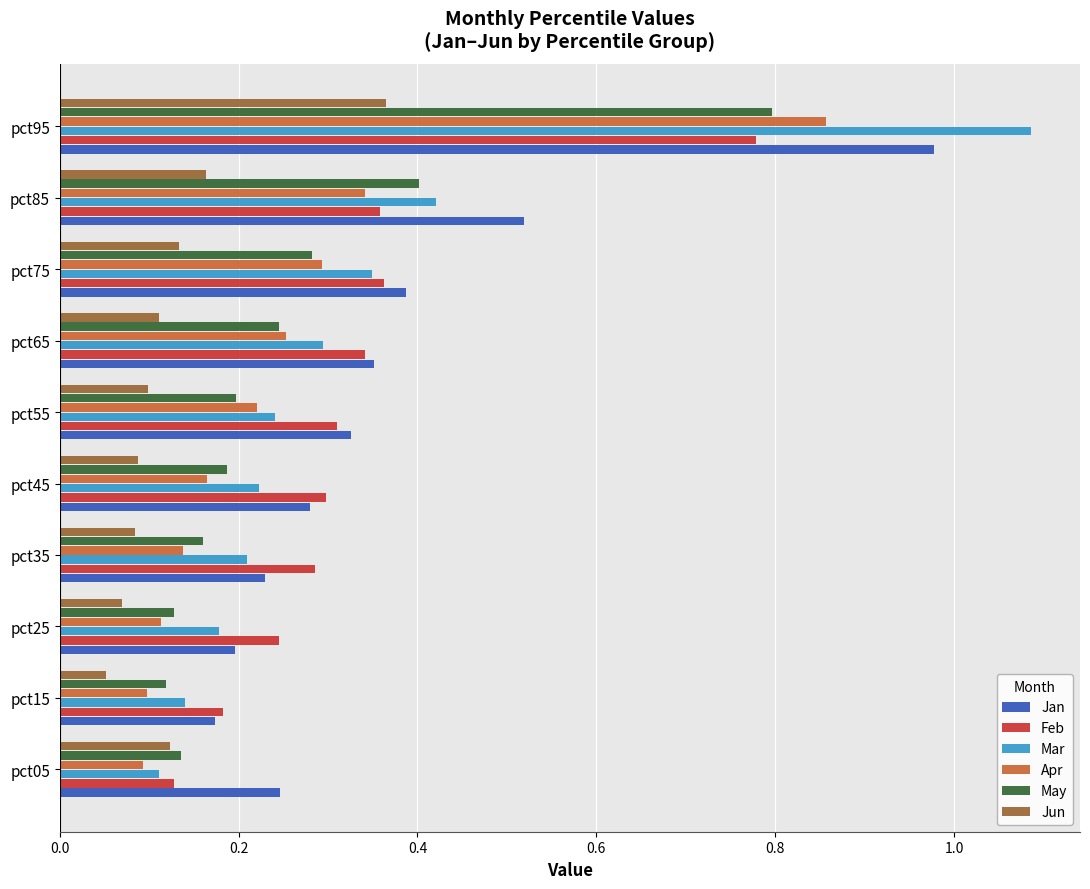

True or false: Jan has a value of 0.2 at pct85.

False